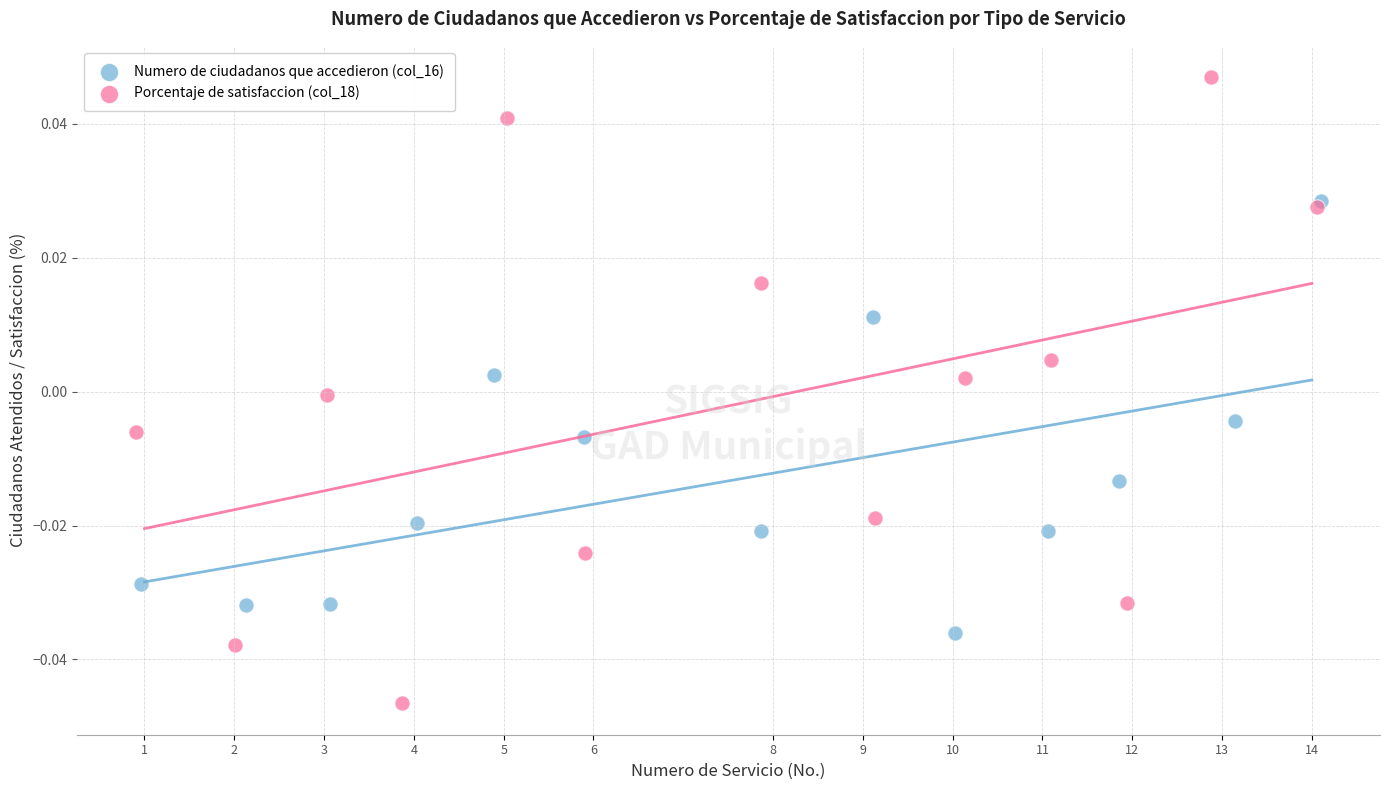

Which series reaches the minimum Y coordinate?

Porcentaje de satisfaccion (col_18)